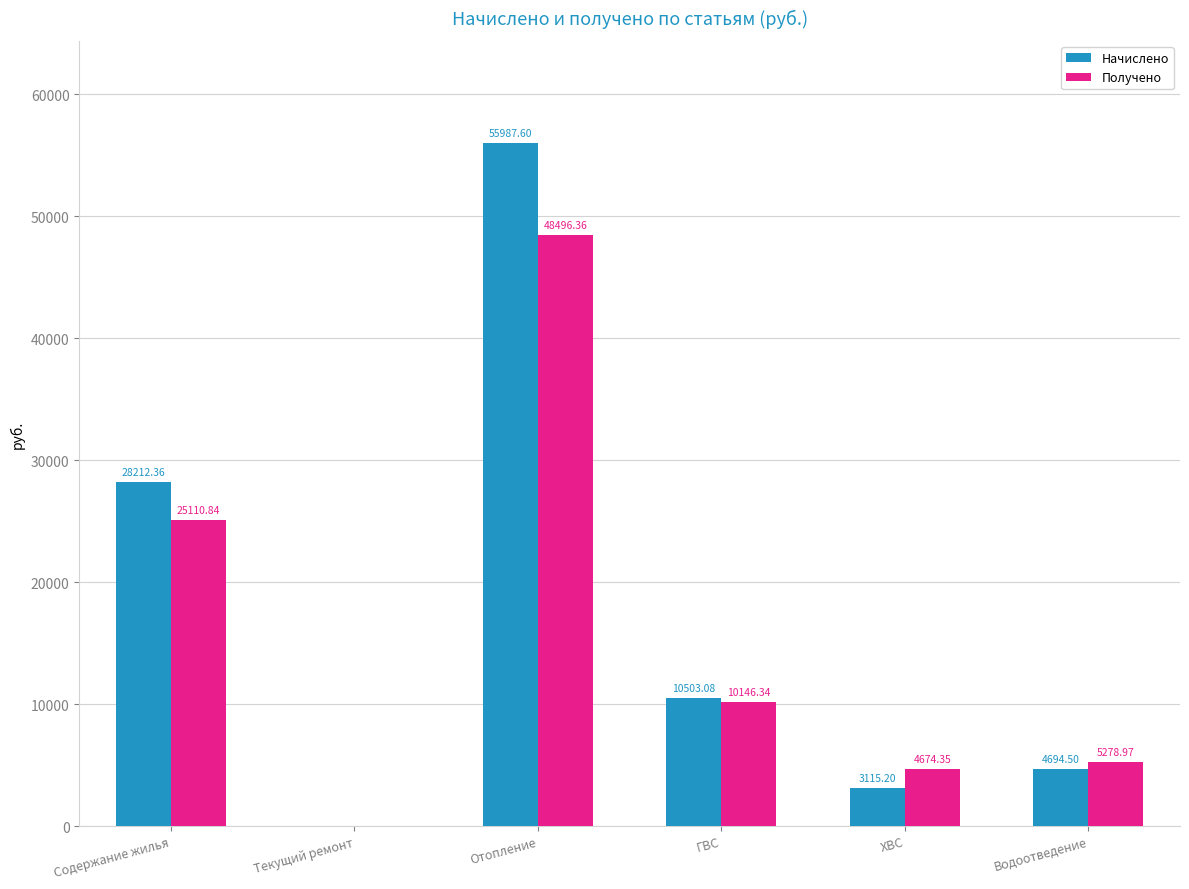

The value of Начислено at ГВС is 10503.1. True or false?

True